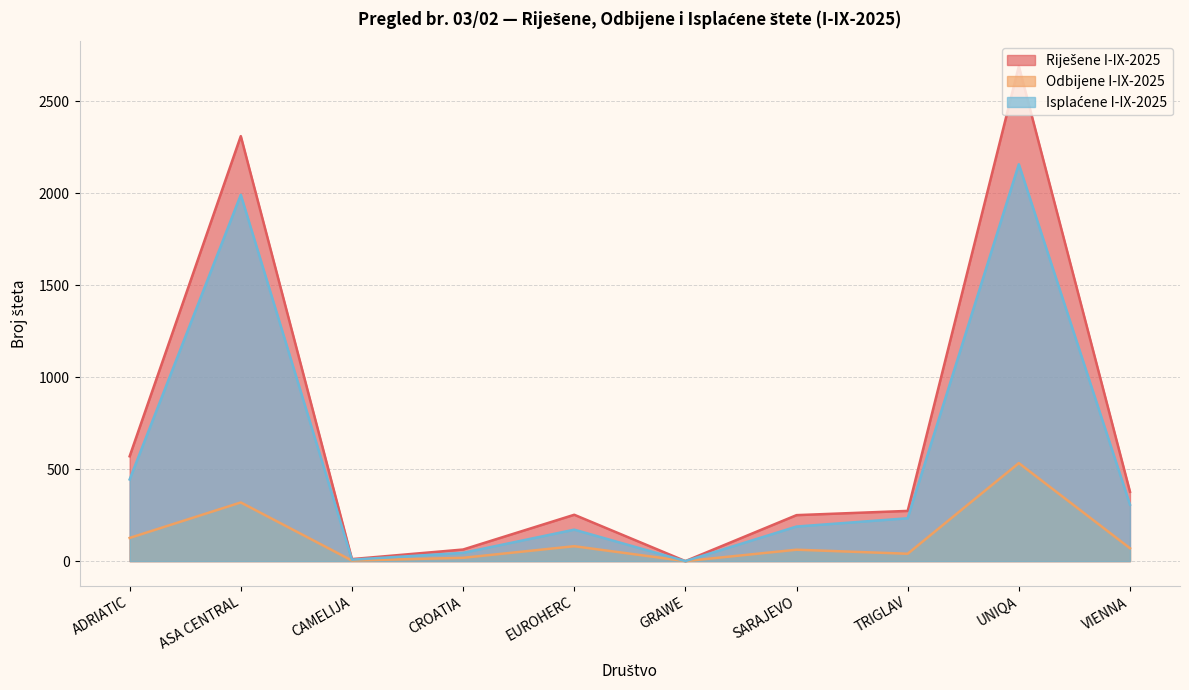

What are all the series names shown in the legend?

Riješene I-IX-2025, Odbijene I-IX-2025, Isplaćene I-IX-2025